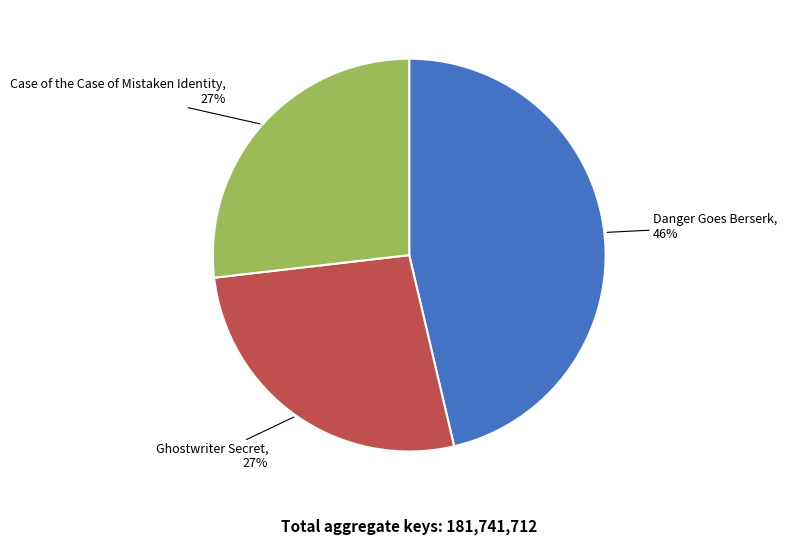

Do Case of the Case of Mistaken Identity and Danger Goes Berserk together represent more than half of the pie?

Yes